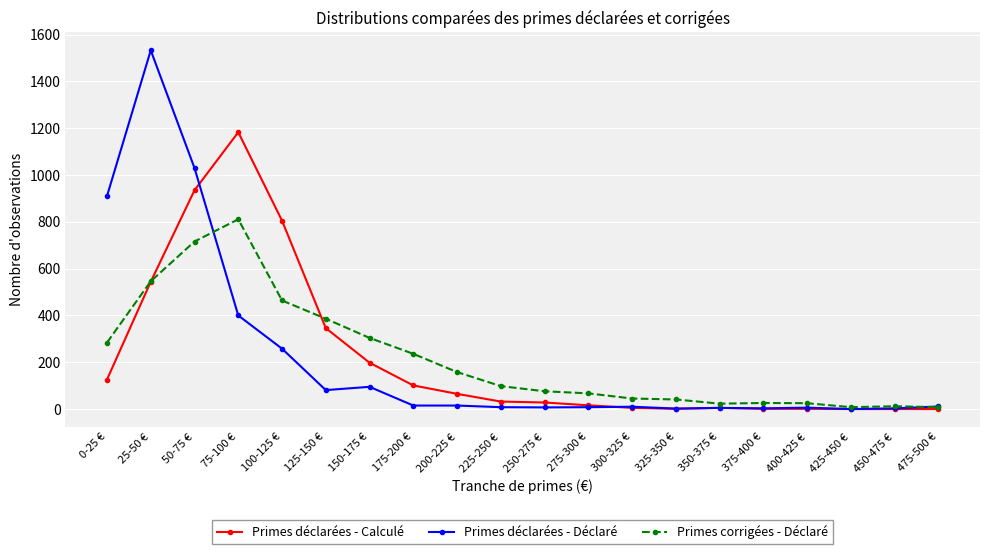

What is the total value across all series at 450-475 €?

15